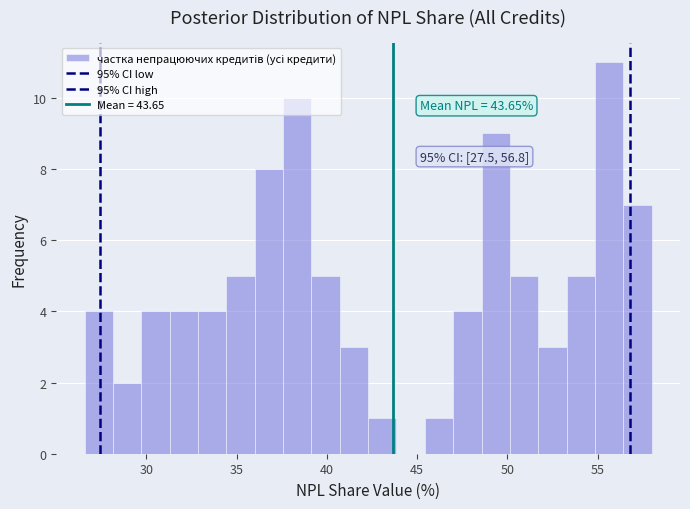

Read against the x-axis, roughly where is the centre of the tallest bar?

55.5